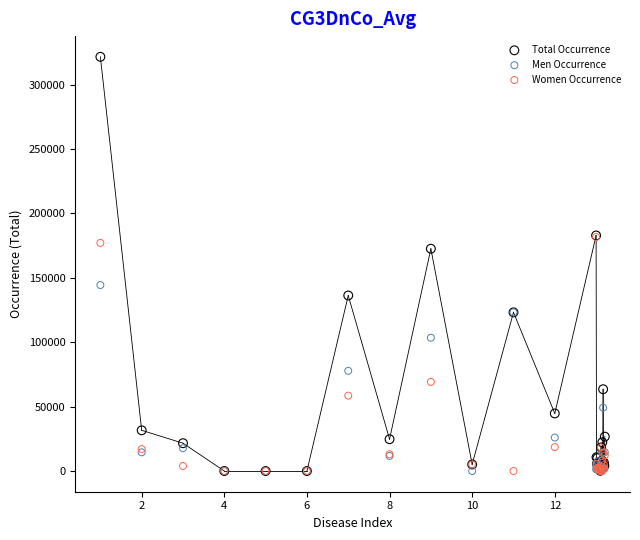

Which series has the widest spread of Y values?

Total Occurrence